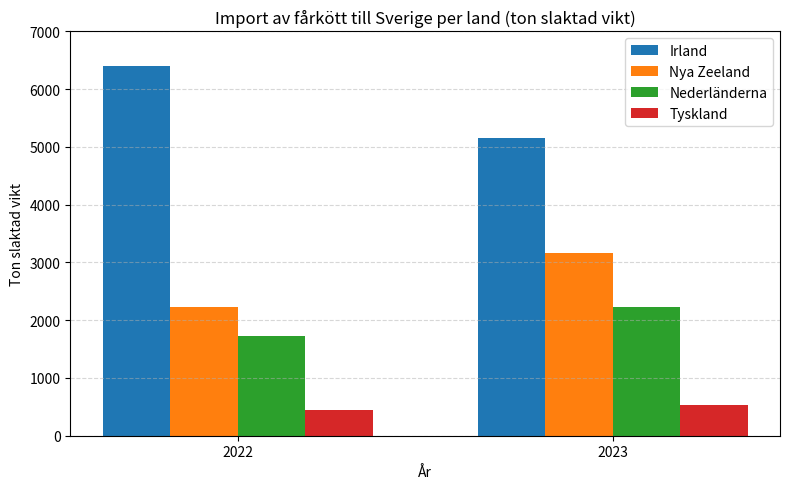

Is the value of Irland at 2022 greater than the value of Tyskland at 2023?

Yes